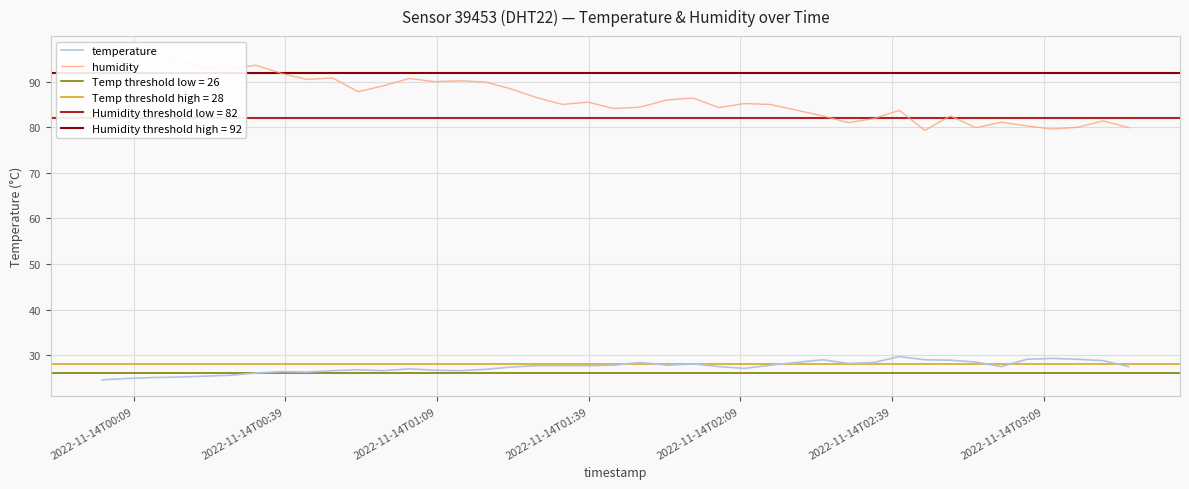

What is the lowest value of the temperature series?

24.6